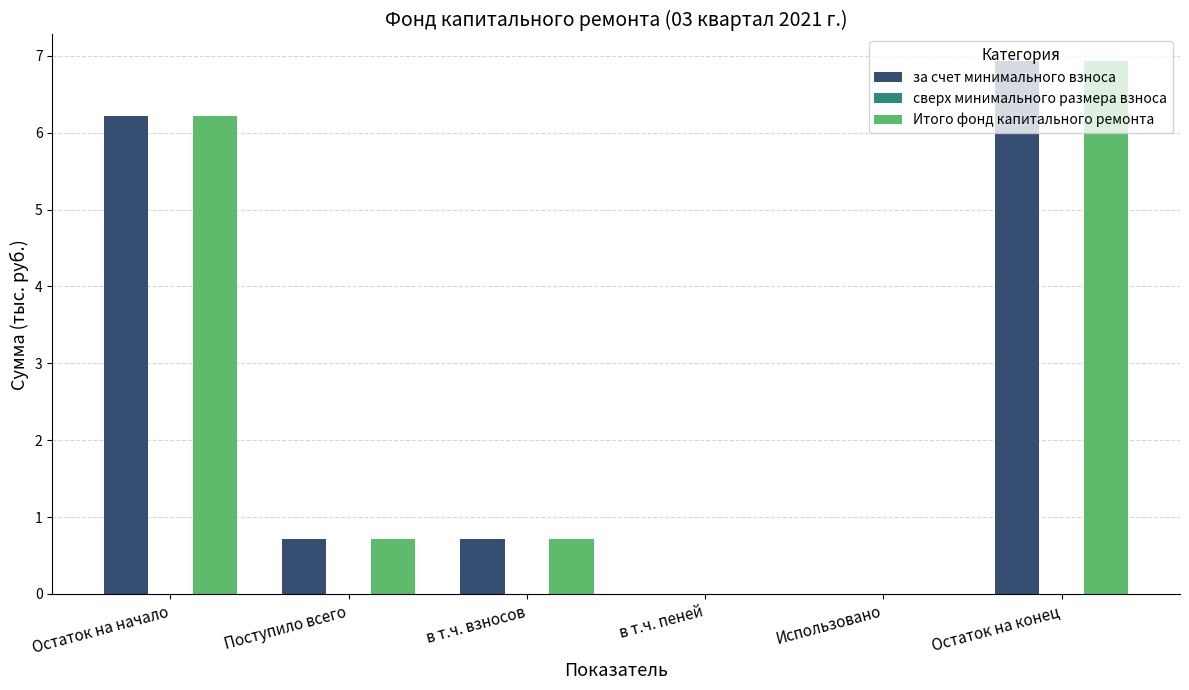

What is the total value across all series at Остаток на начало?

12.4